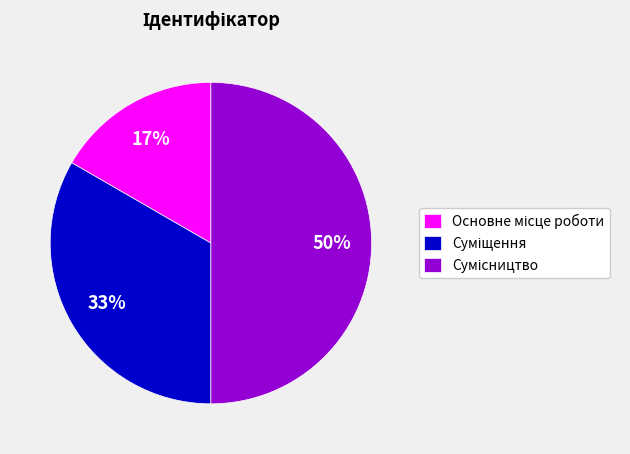

To the nearest percent, what is the difference between the largest and smallest slice percentages?

33%